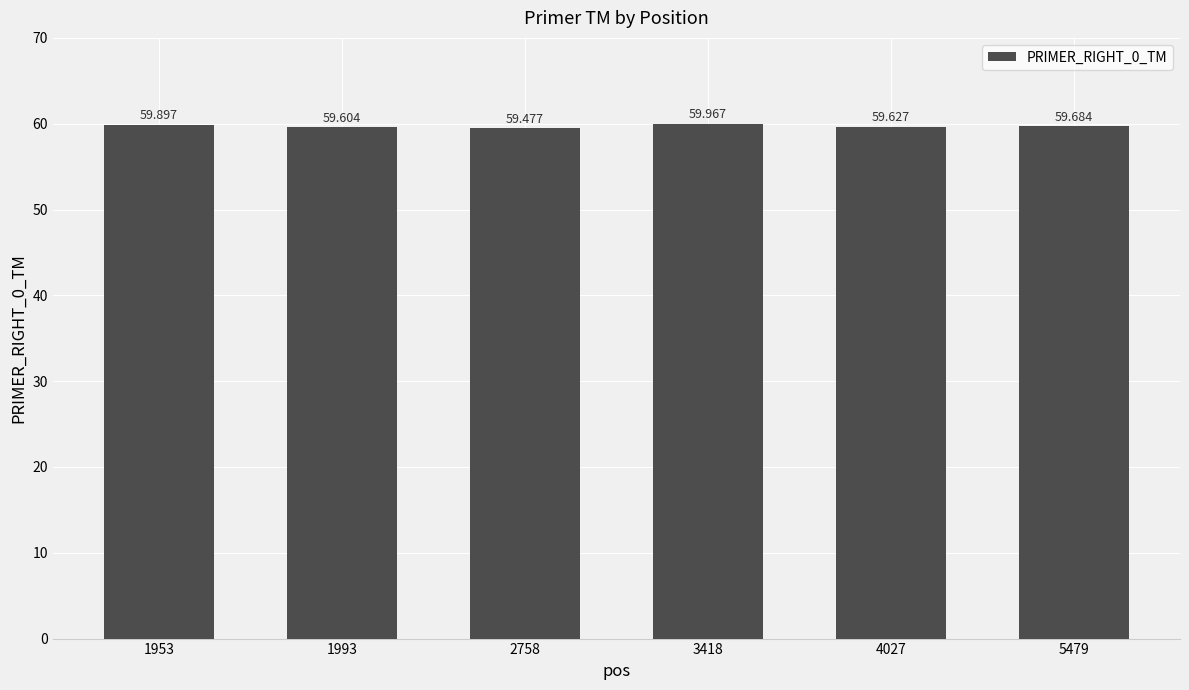

Rank the categories by value from highest to lowest.

3418, 1953, 5479, 4027, 1993, 2758